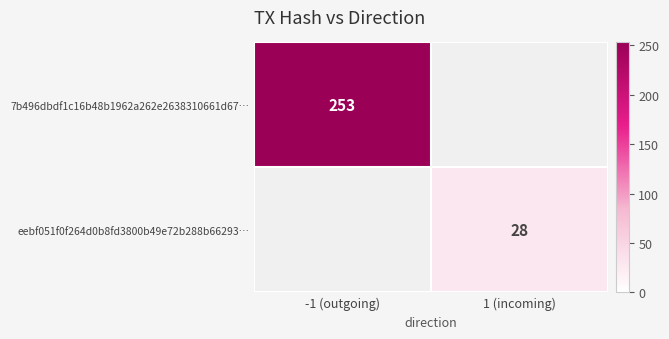

True or false: 7b496dbdf1c16b48b1962a262e2638310661d67… has a value of 253 at -1 (outgoing).

True